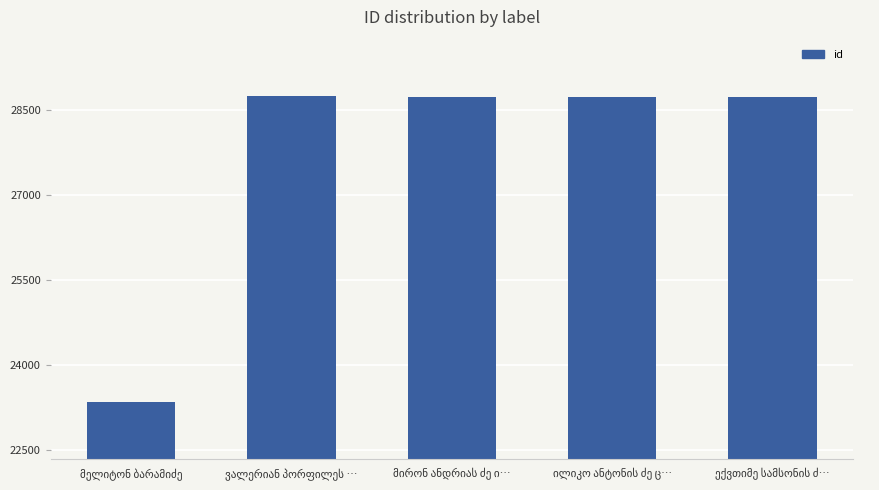

What is the difference between the maximum and minimum values?

5376